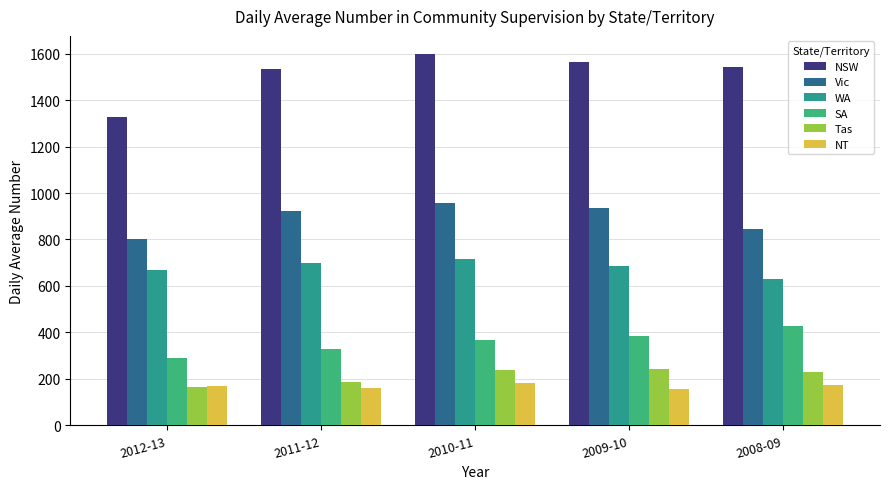

What is the highest value of the SA series?

426.0